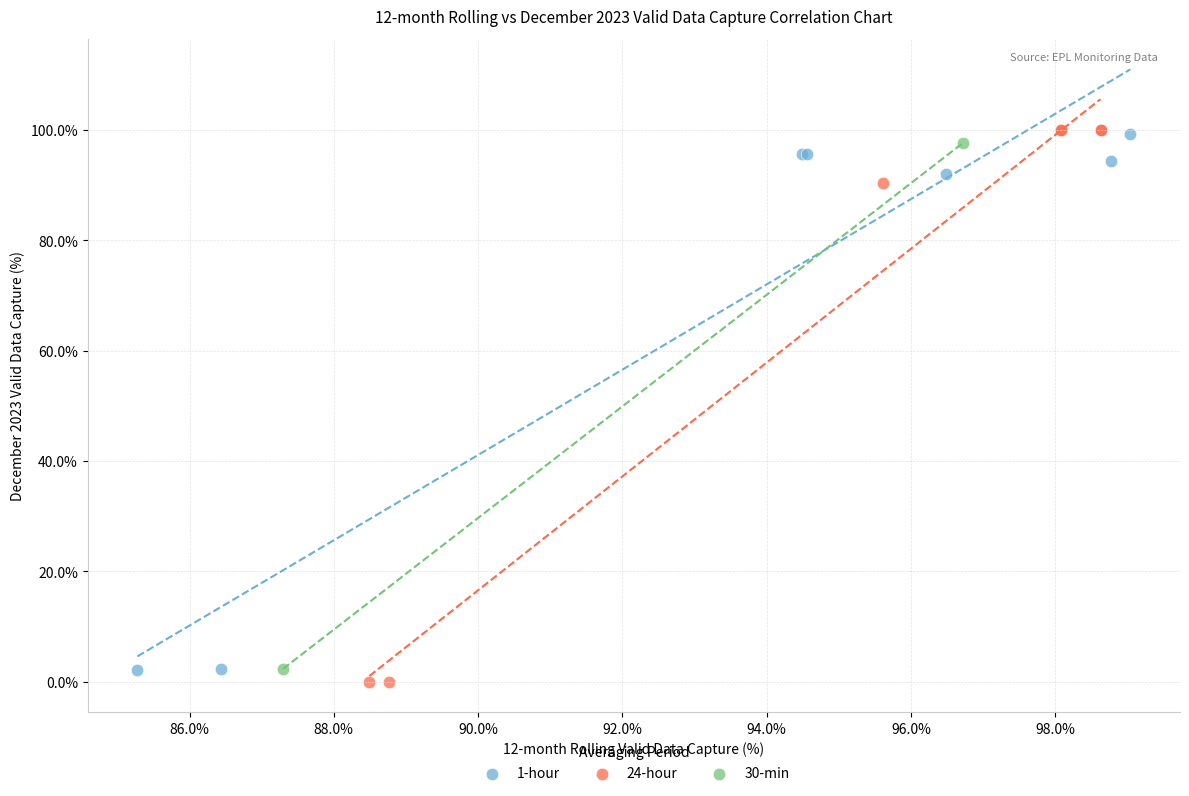

Which series contains the lowest Y value?

24-hour